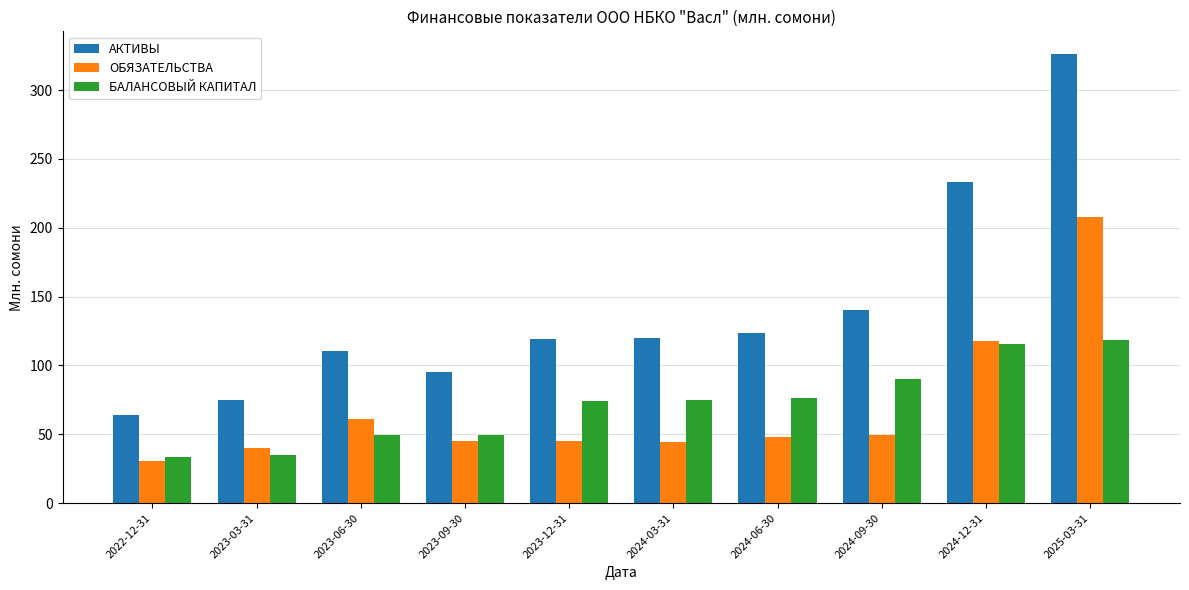

Which series has the widest spread of values?

АКТИВЫ